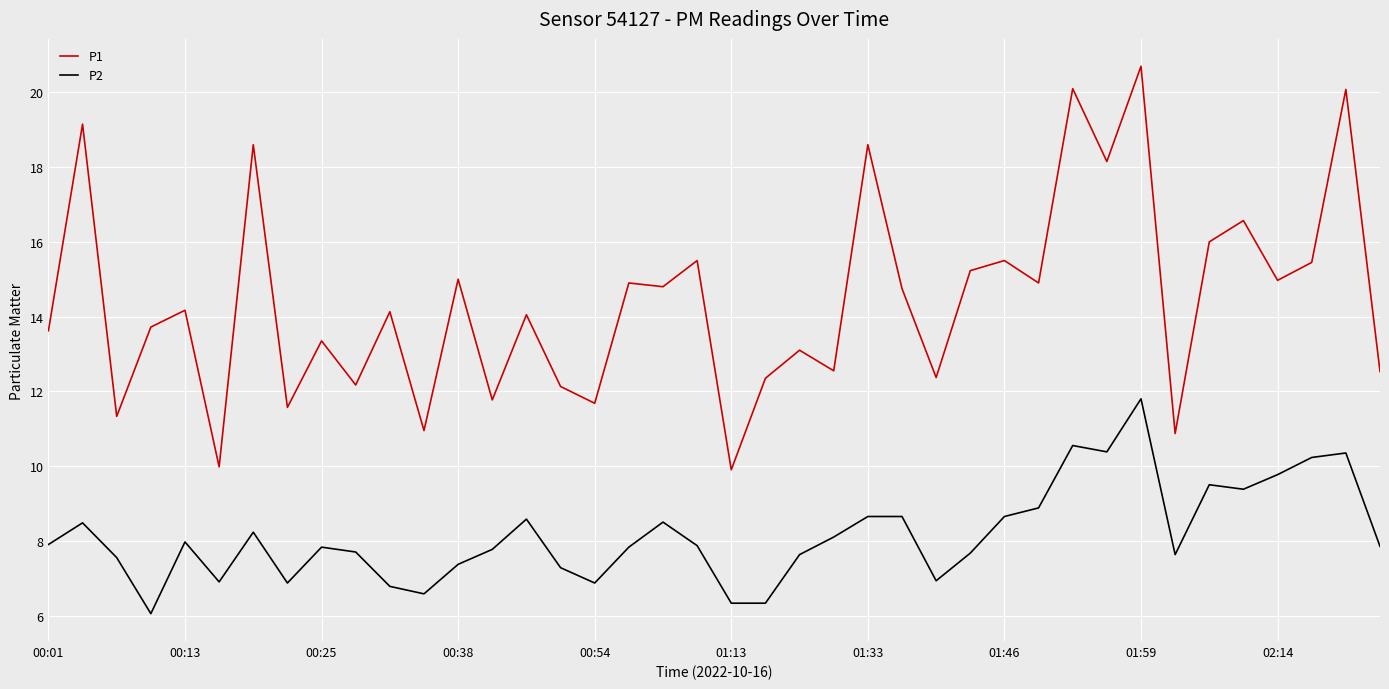

List the series in order of their peak value, highest first.

P1, P2